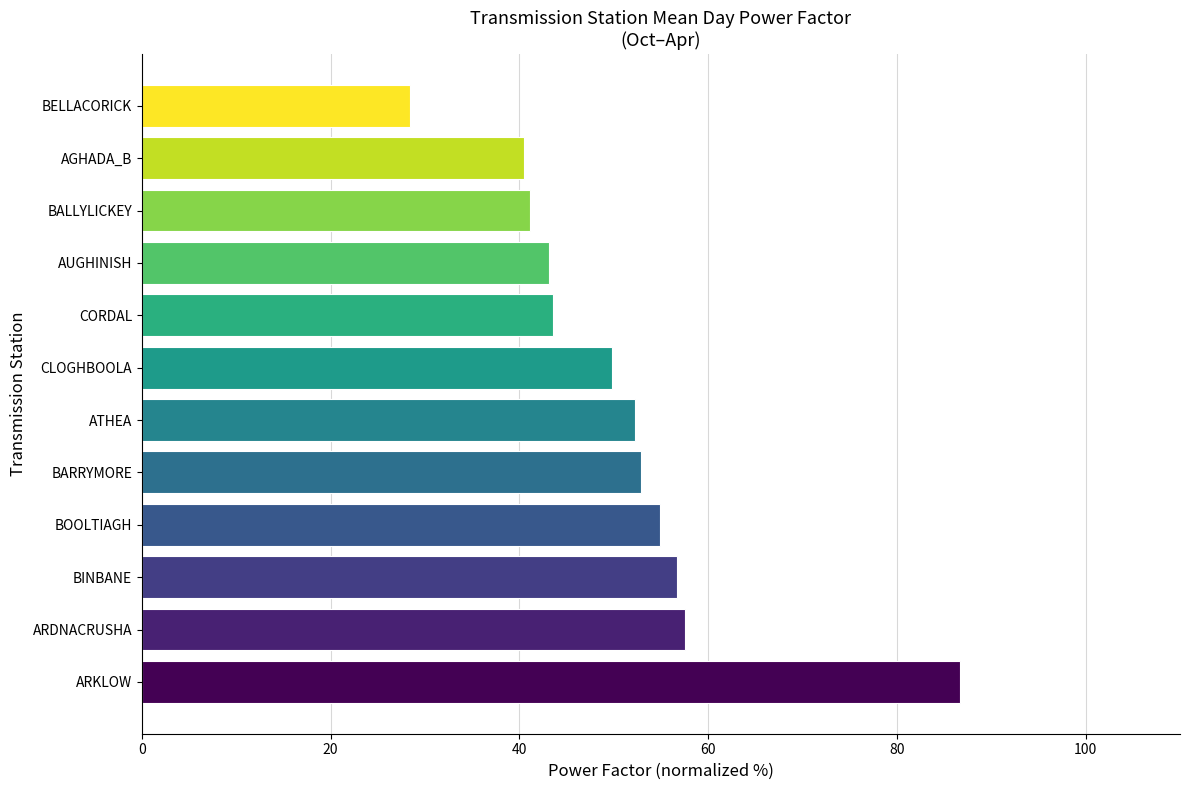

What value does the data have at CLOGHBOOLA?

49.8